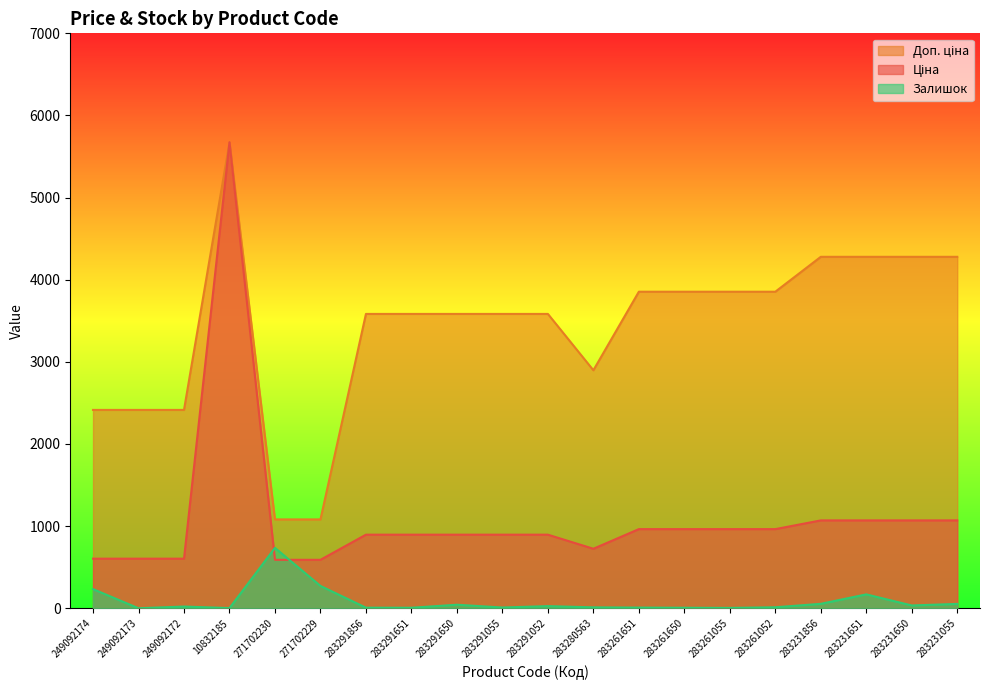

Which label corresponds to the largest value in the chart?

10832185